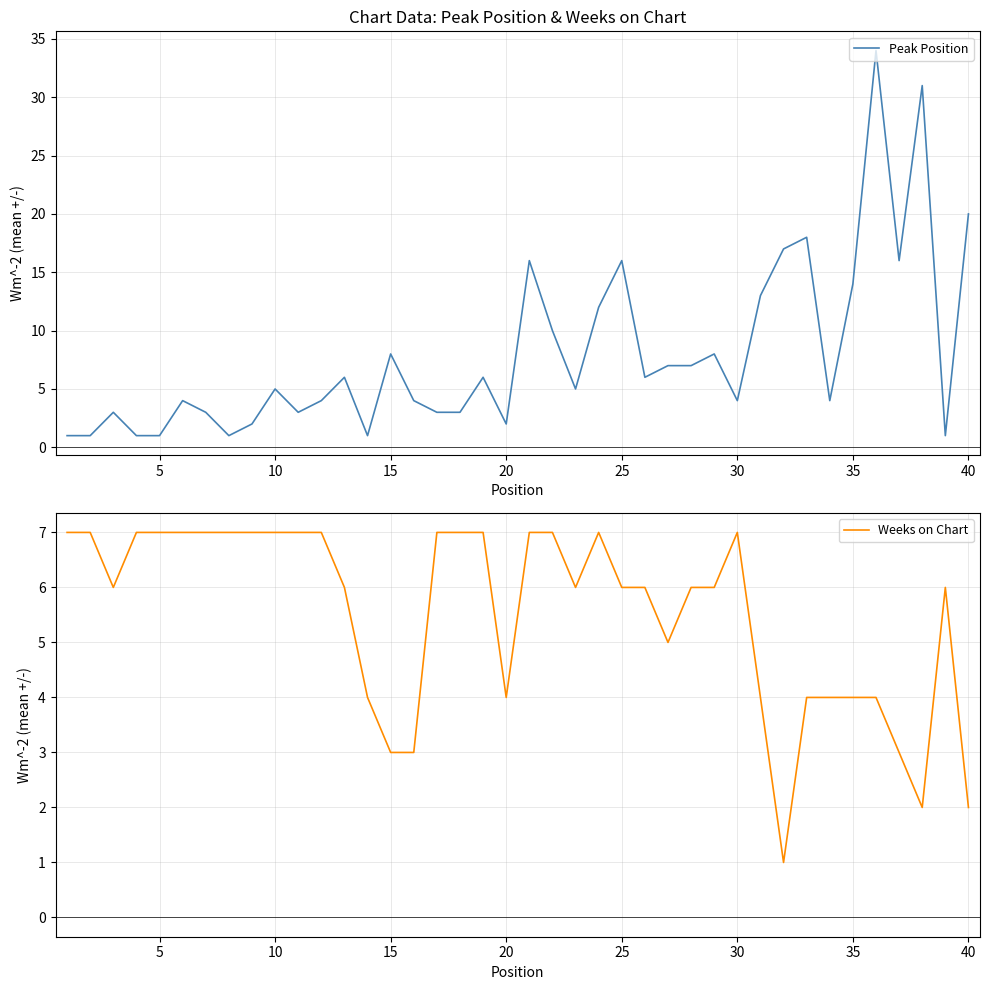

What is the sum of all Peak Position values?

321